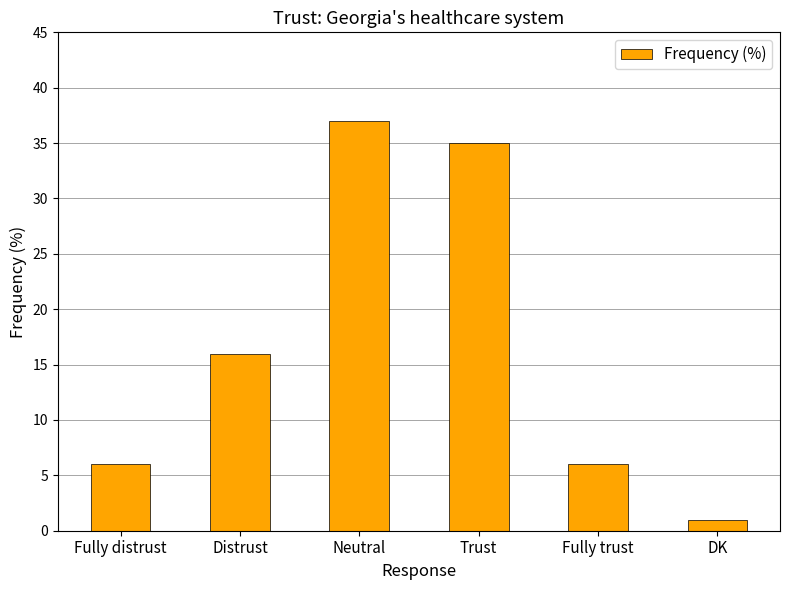

What is the minimum value shown in the chart?

1